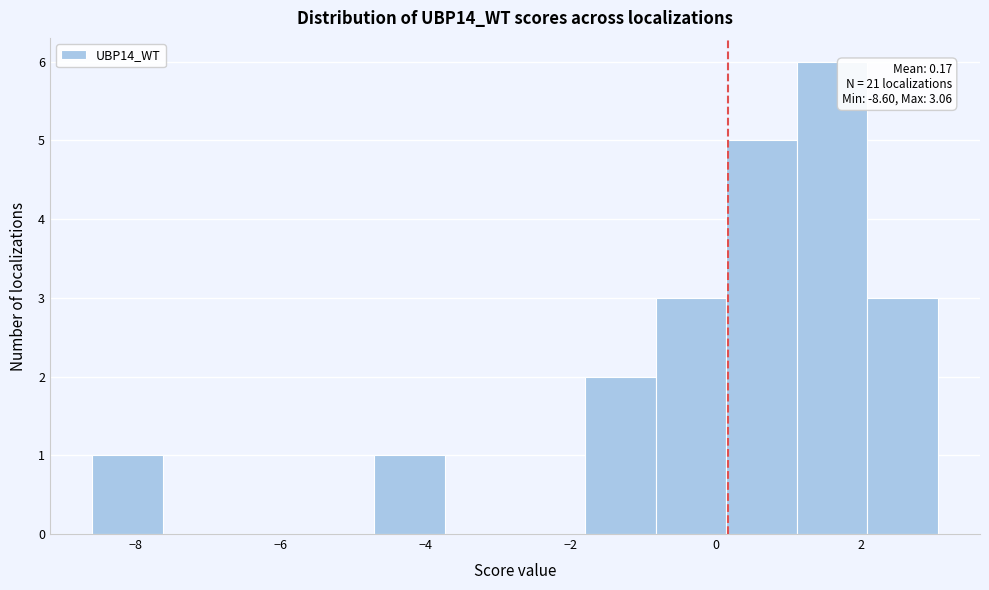

Which range on the x-axis has the tallest bar?

1.2 to 2.0